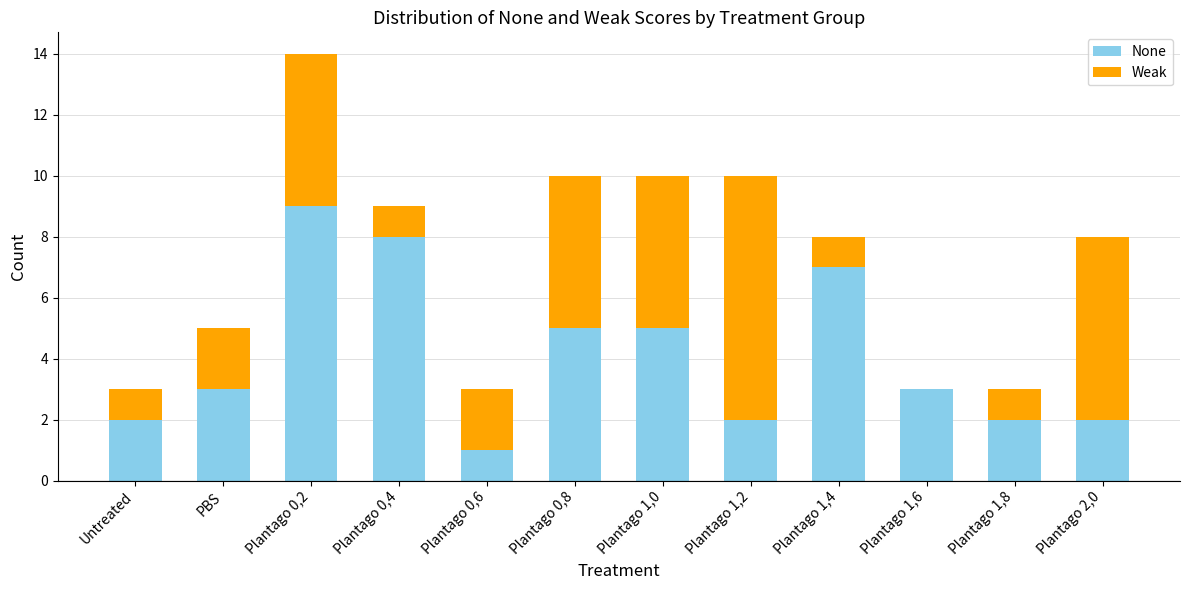

Is it true that None equals 4 at Plantago 0,4?

False